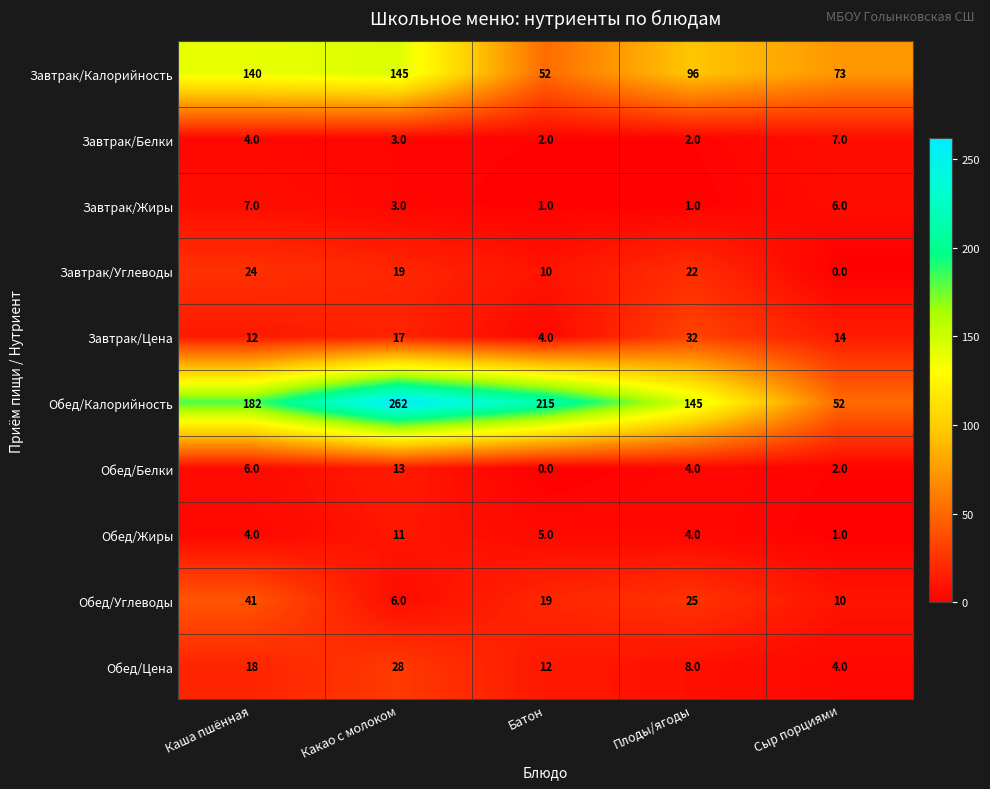

How many values in the Обед/Цена series are below 12?

2